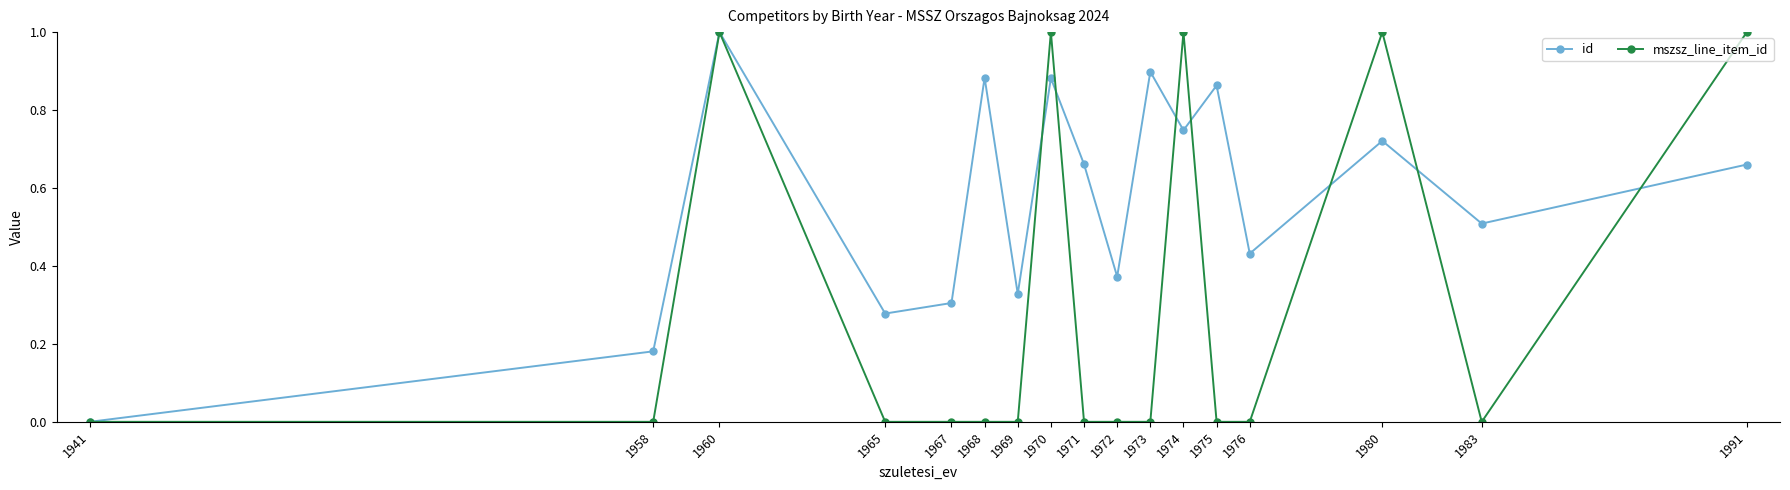

What is the highest value of the id series?

1.0